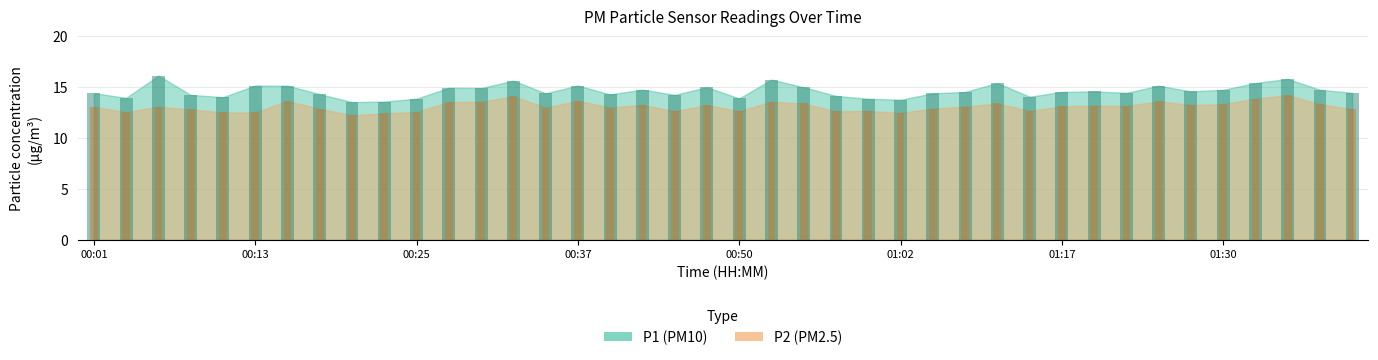

Read the P1 value at 00:20.

13.5